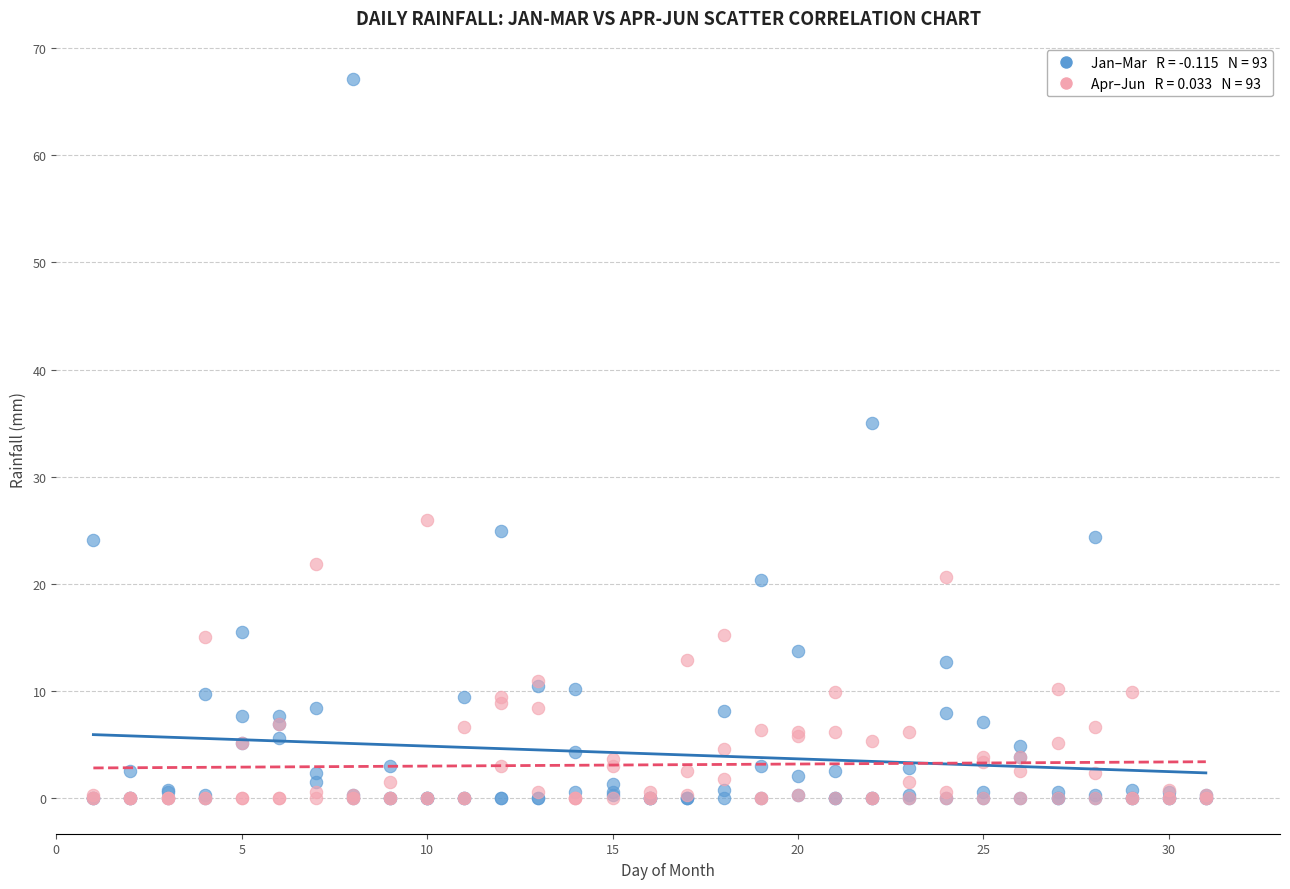

Across all series, what Y value is closest to 33?

35.0